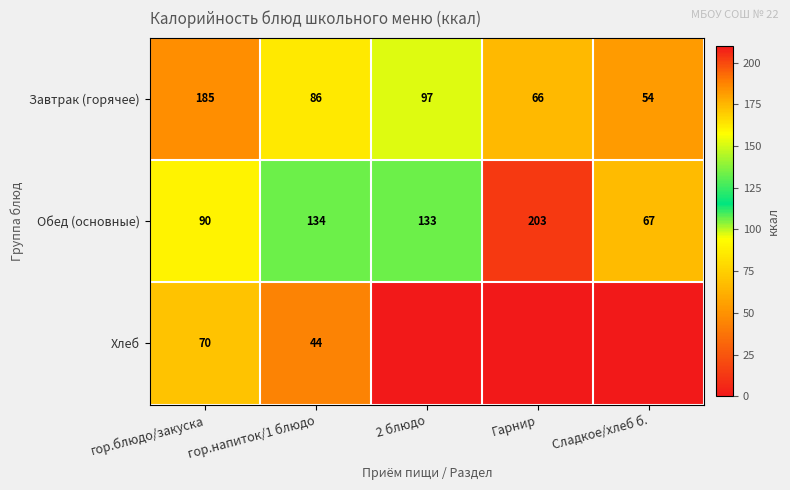

What is the difference between the highest and lowest values at 2 блюдо?

133.0